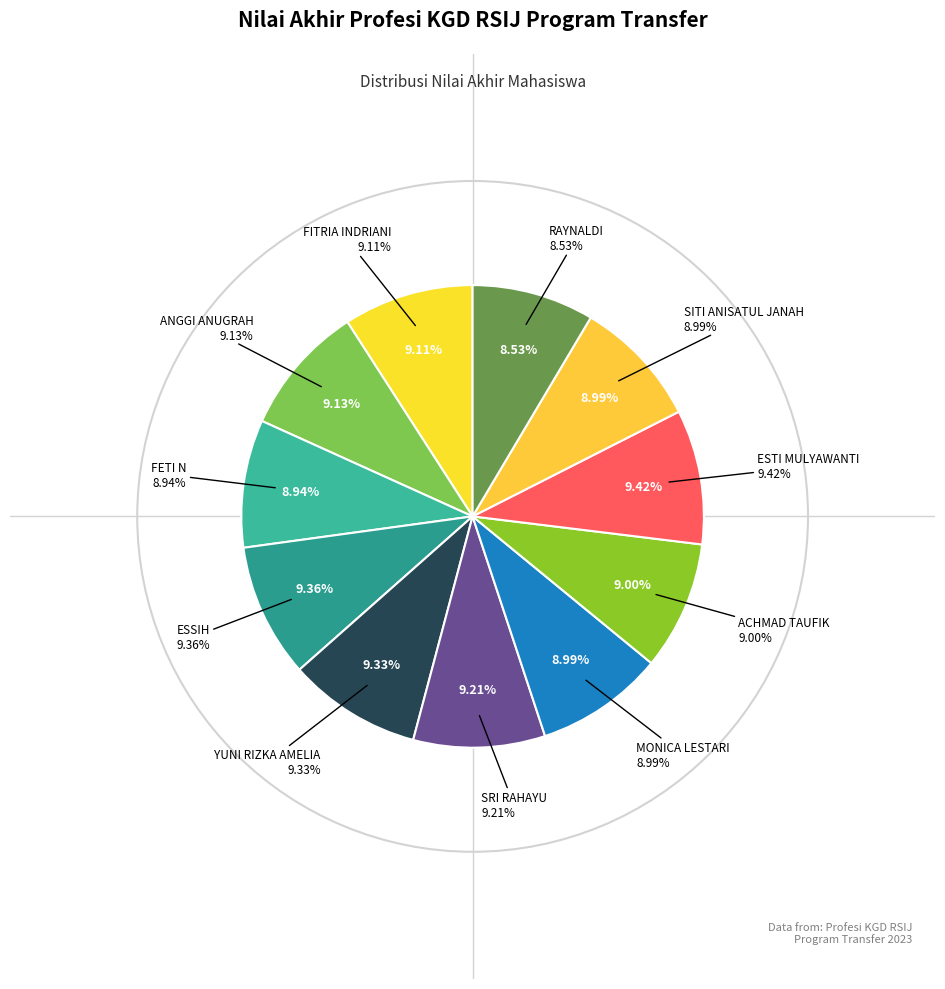

What is the largest slice in the pie chart?

ESTI MULYAWANTI